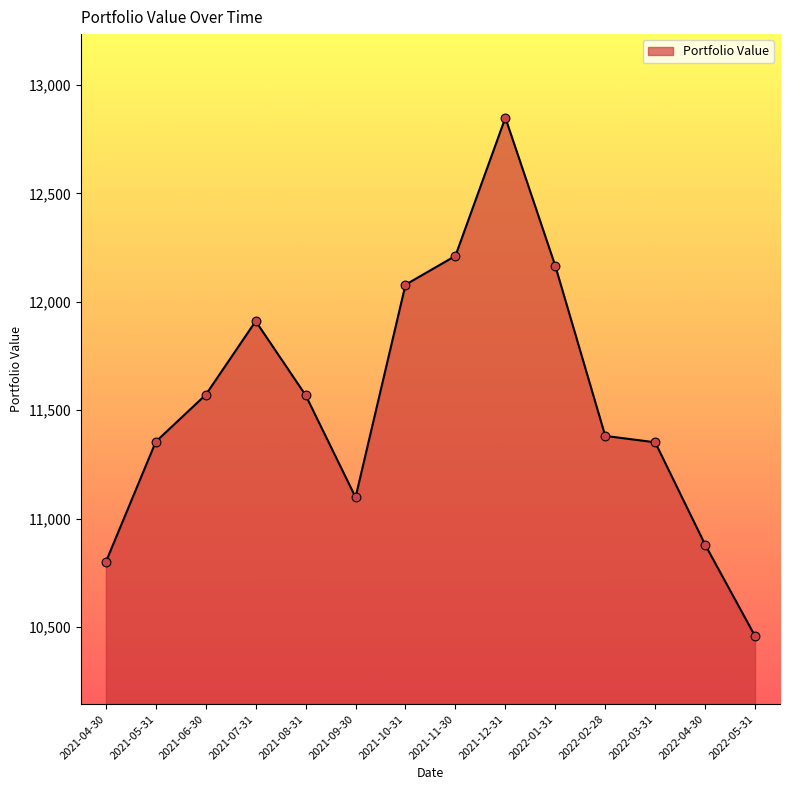

What is the ratio of the value at 2021-05-31 to the value at 2021-07-31?

1.0